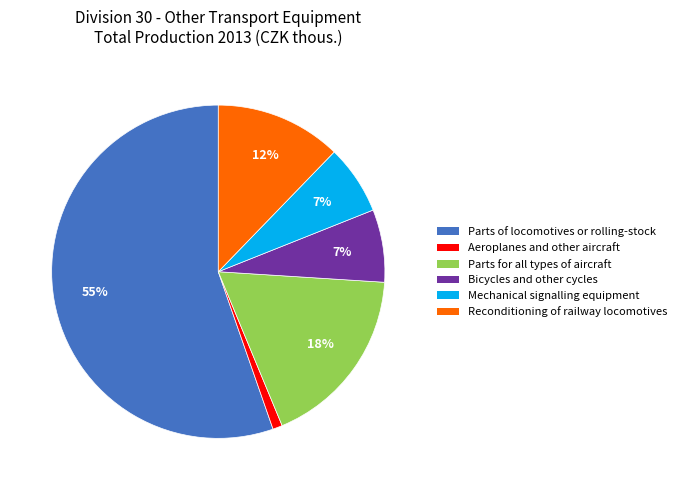

Do Mechanical signalling equipment and Parts of locomotives or rolling-stock together represent more than half of the pie?

Yes